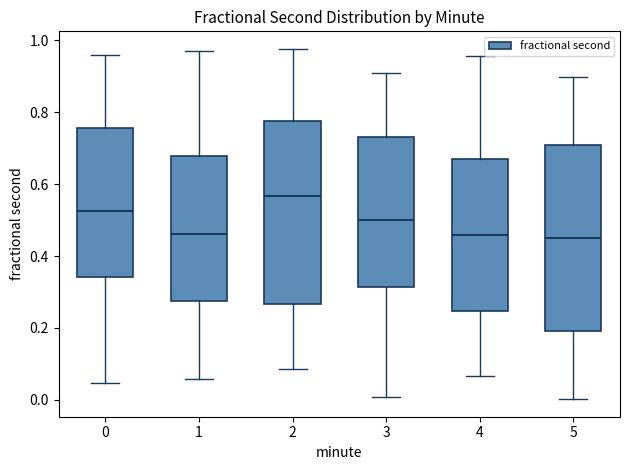

Where is the upper edge of the box at x = 1 on the y-axis? The values are not printed on the chart, so give them approximately, as read against the axis.

0.68